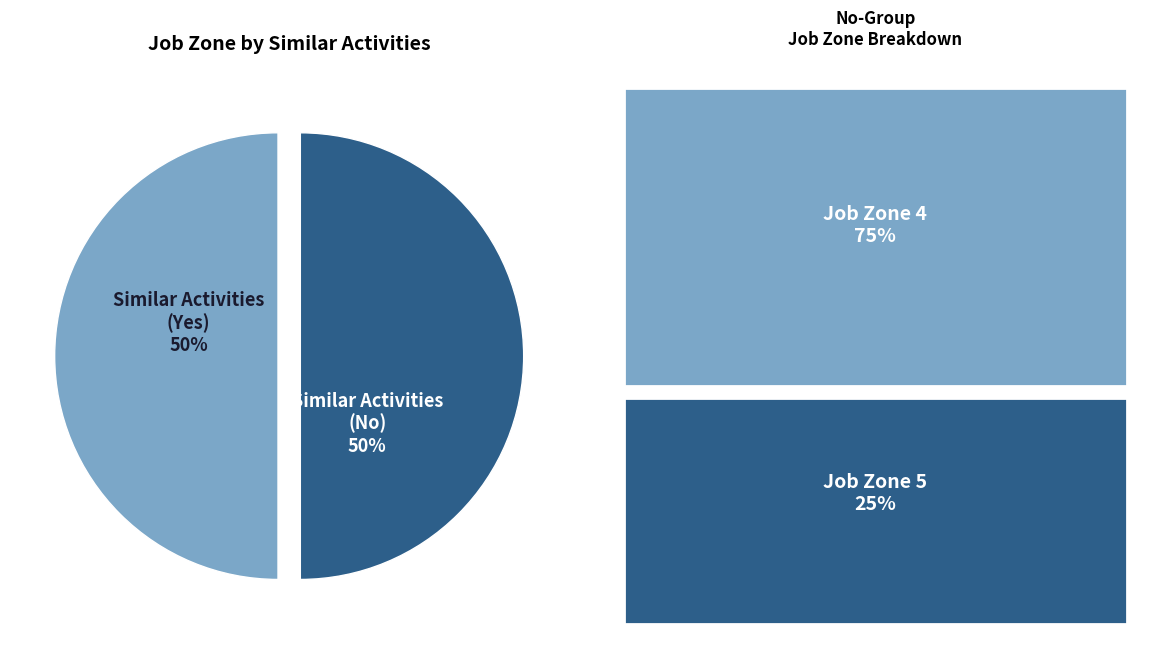

True or false: Similar Activities (Yes) accounts for 50% of the total.

True